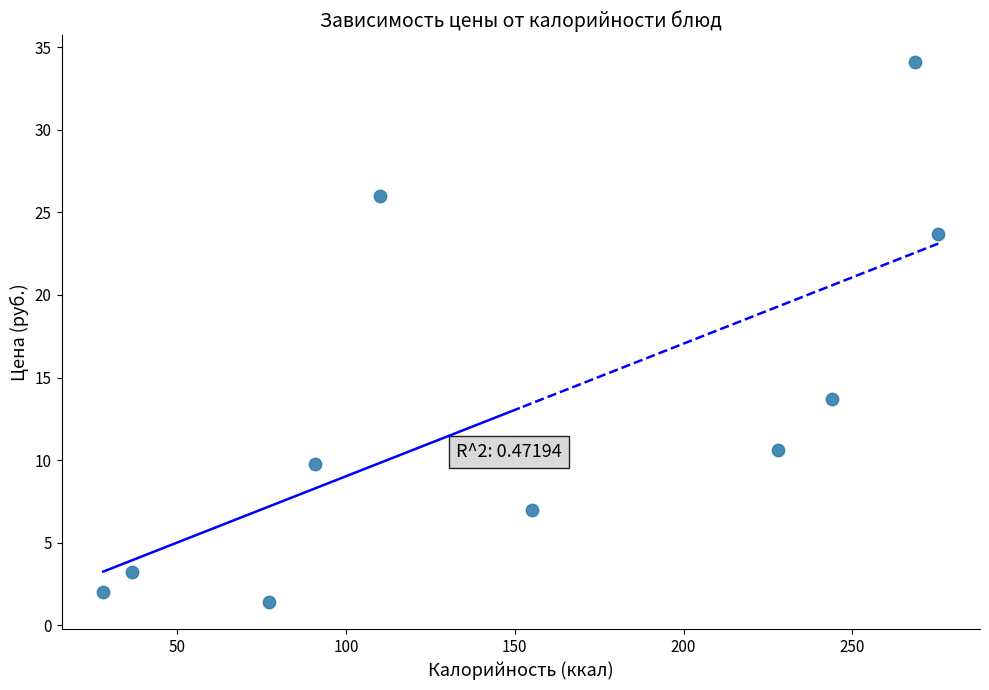

What Y value in the scatter plot is closest to 17?

13.7